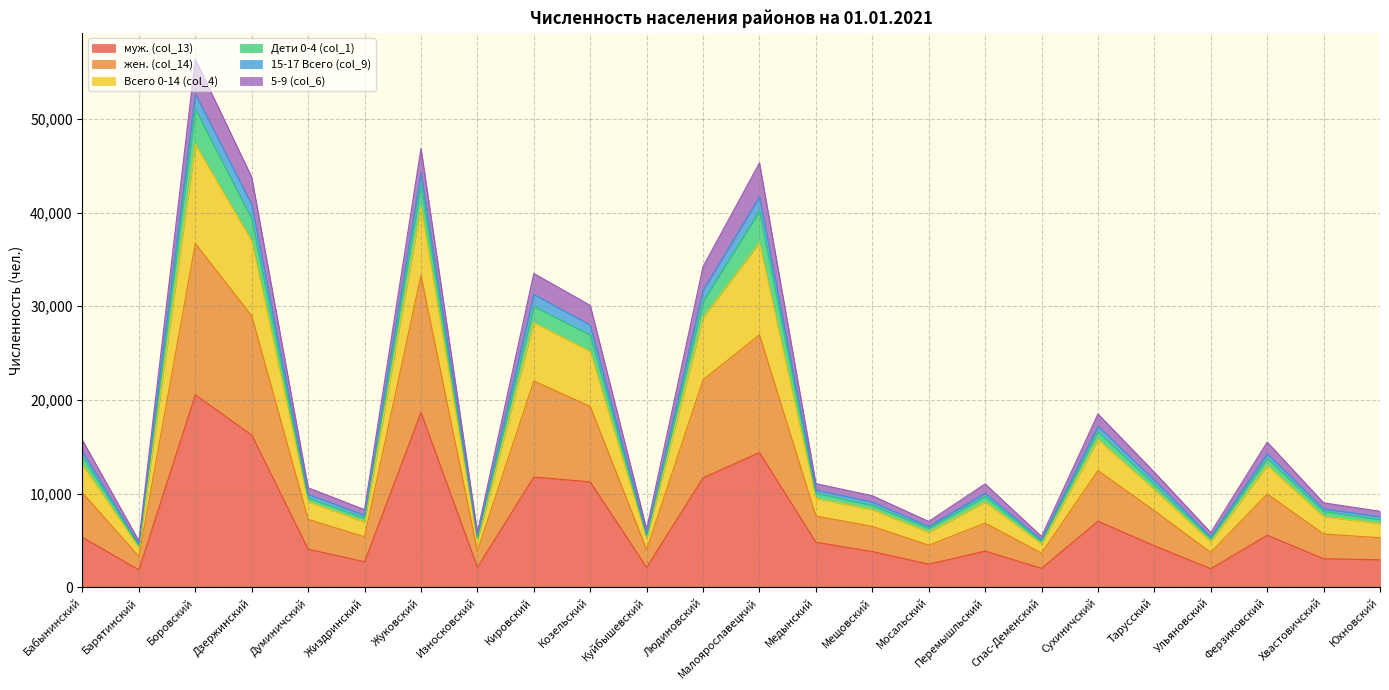

What is the total value across all series at Кировский?

33504